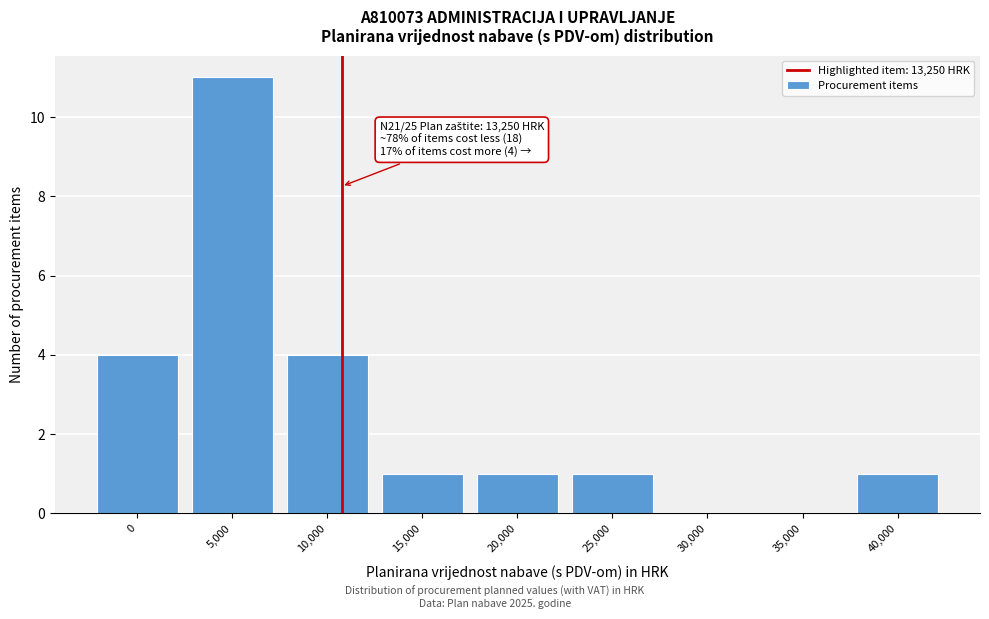

Reading left to right, extract all data points from this chart.

0=4	5,000=11	10,000=4	15,000=1	20,000=1	25,000=1	30,000=0	35,000=0	40,000=1